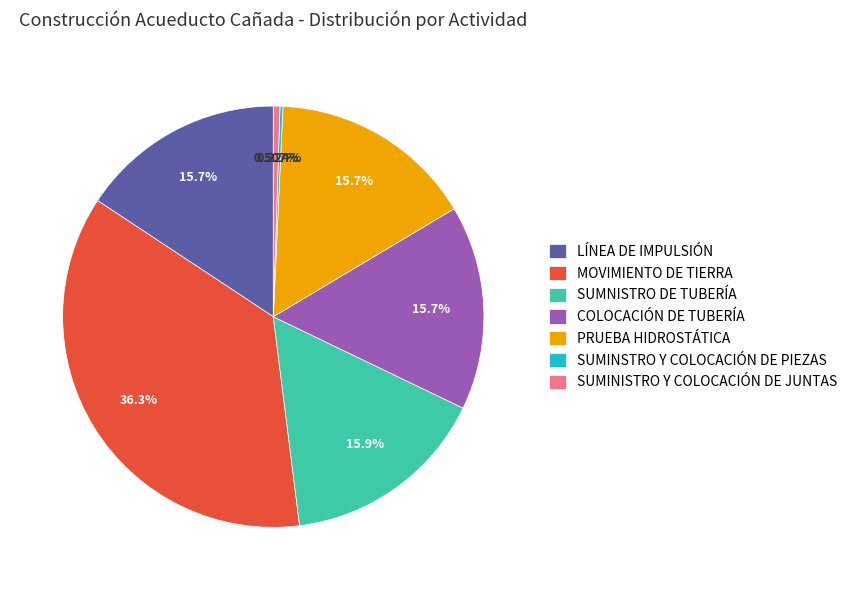

To the nearest percent, what portion does SUMNISTRO DE TUBERÍA represent?

16%